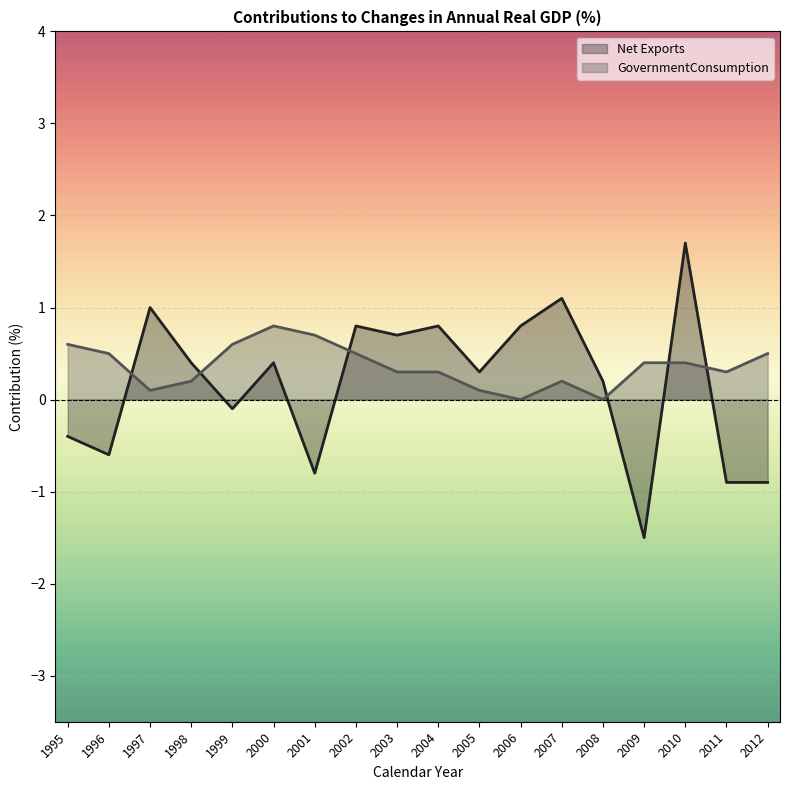

What are all the series names shown in the legend?

Net Exports, GovernmentConsumption